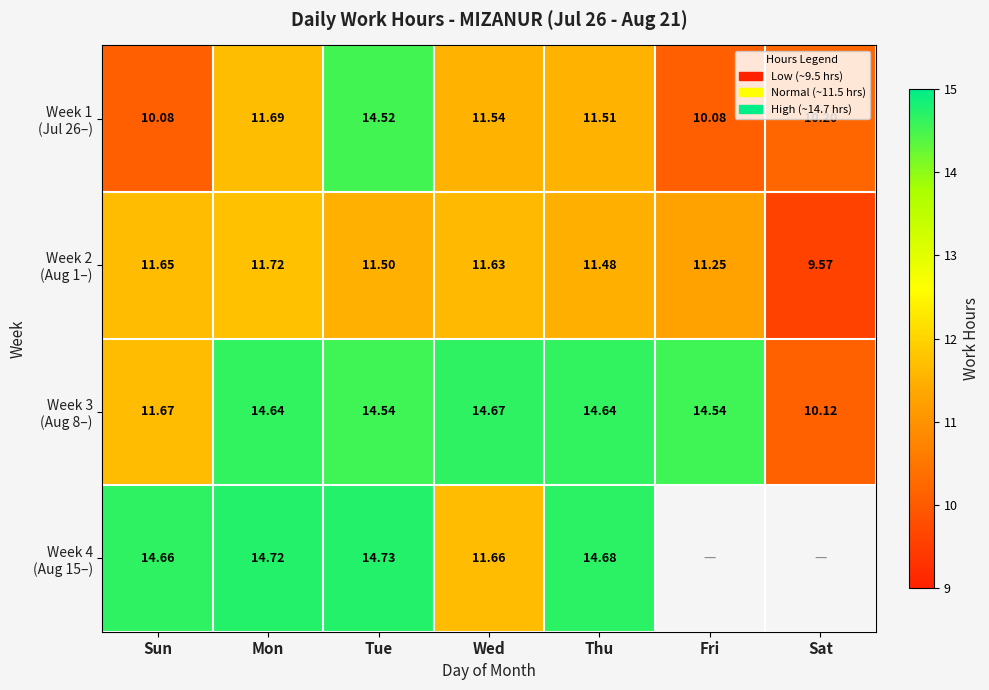

Which category has the highest value in the Week 4 (Aug 15–) series?

Tue